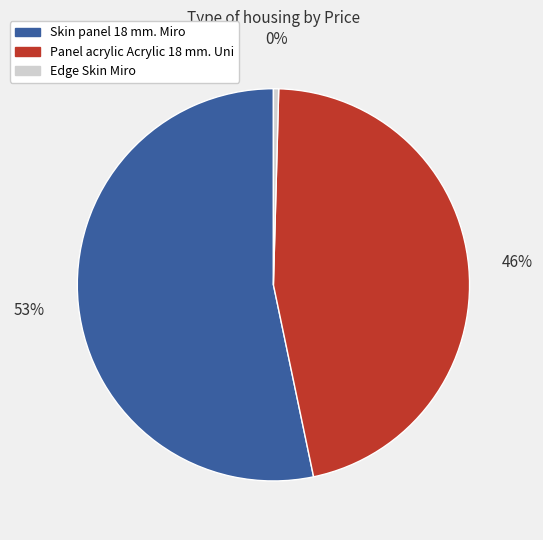

Which category accounts for the majority?

Skin panel 18 mm. Miro